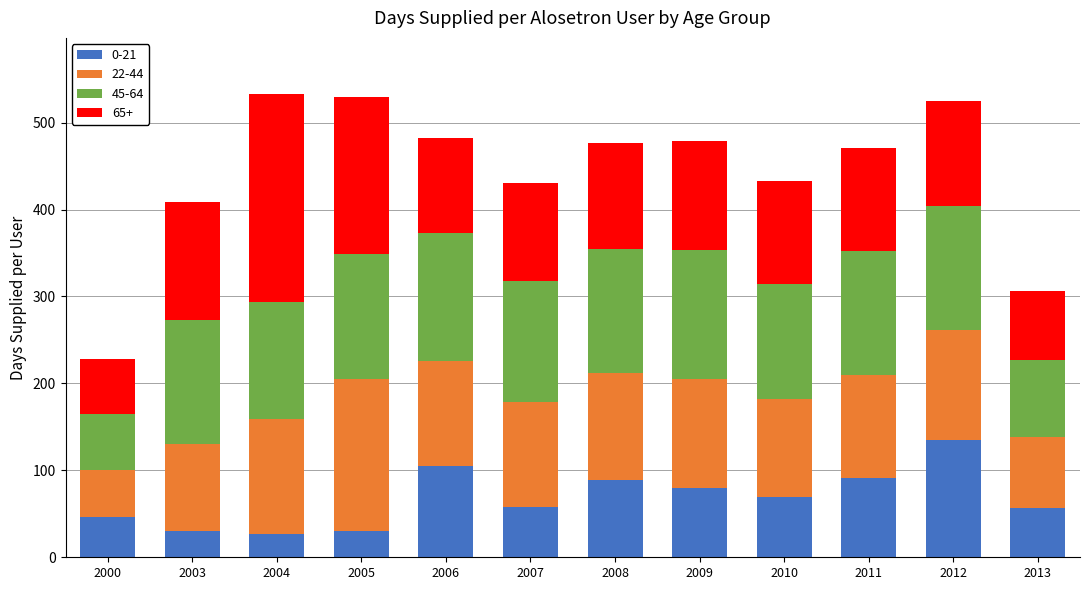

What is the total value across all series at 2011?

471.2